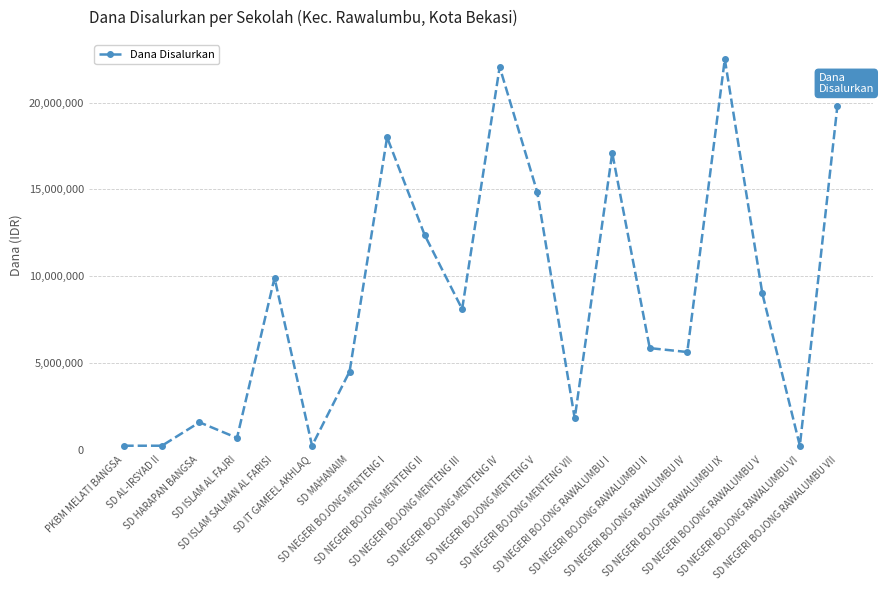

Reading left to right, transcribe all the data shown in this chart.

PKBM MELATI BANGSA=225000	SD AL-IRSYAD II=225000	SD HARAPAN BANGSA=1575000	SD ISLAM AL FAJRI=675000	SD ISLAM SALMAN AL FARISI=9900000	SD IT GAMEEL AKHLAQ=225000	SD MAHANAIM=4500000	SD NEGERI BOJONG MENTENG I=18000000	SD NEGERI BOJONG MENTENG II=12375000	SD NEGERI BOJONG MENTENG III=8100000	SD NEGERI BOJONG MENTENG IV=22050000	SD NEGERI BOJONG MENTENG V=14850000	SD NEGERI BOJONG MENTENG VII=1800000	SD NEGERI BOJONG RAWALUMBU I=17100000	SD NEGERI BOJONG RAWALUMBU II=5850000	SD NEGERI BOJONG RAWALUMBU IV=5625000	SD NEGERI BOJONG RAWALUMBU IX=22500000	SD NEGERI BOJONG RAWALUMBU V=9000000	SD NEGERI BOJONG RAWALUMBU VI=225000	SD NEGERI BOJONG RAWALUMBU VII=19800000